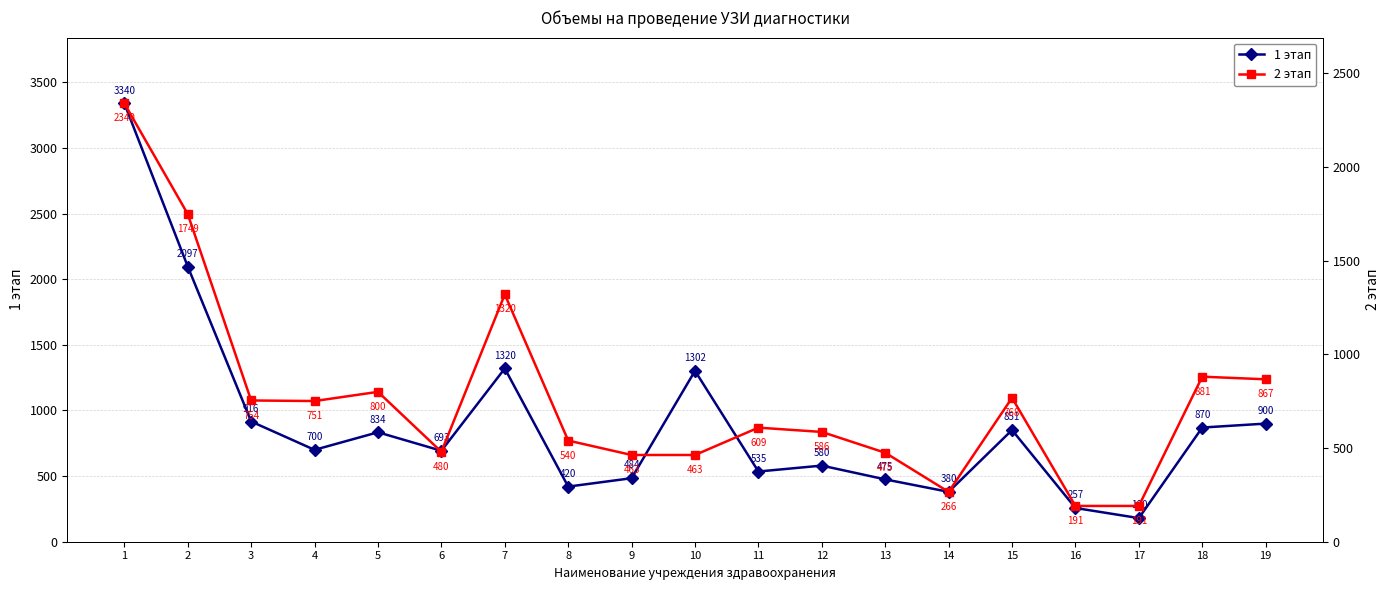

At which category does 2 этап reach its first local valley?

4